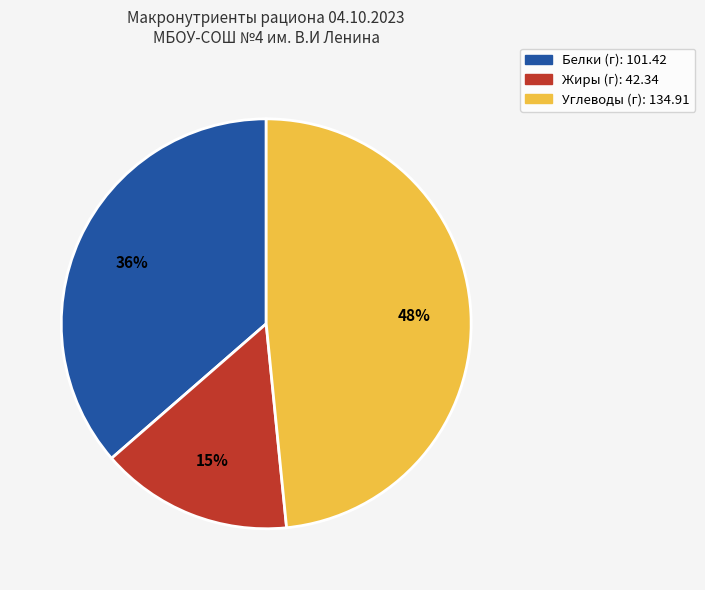

Does any single category account for the majority?

No